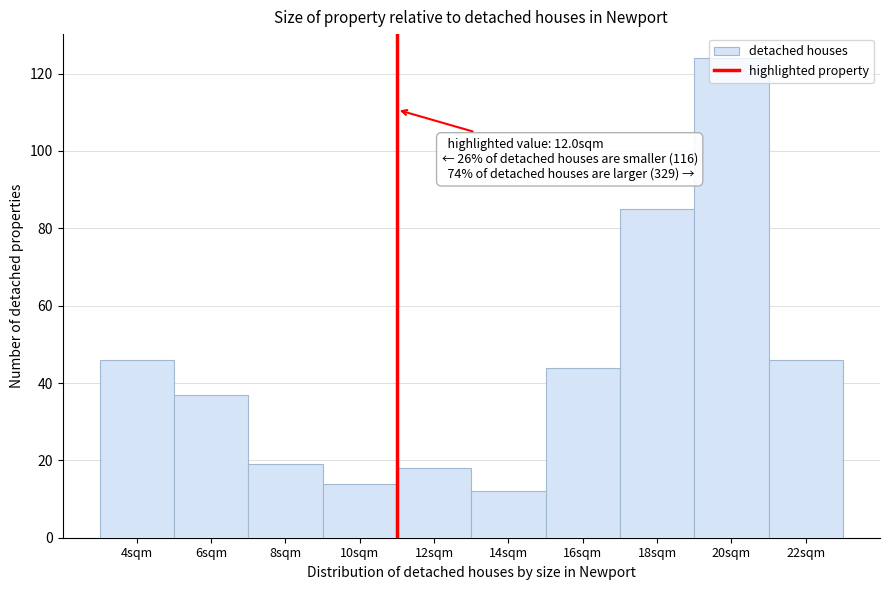

Is it true that the value at 20sqm is 124?

True